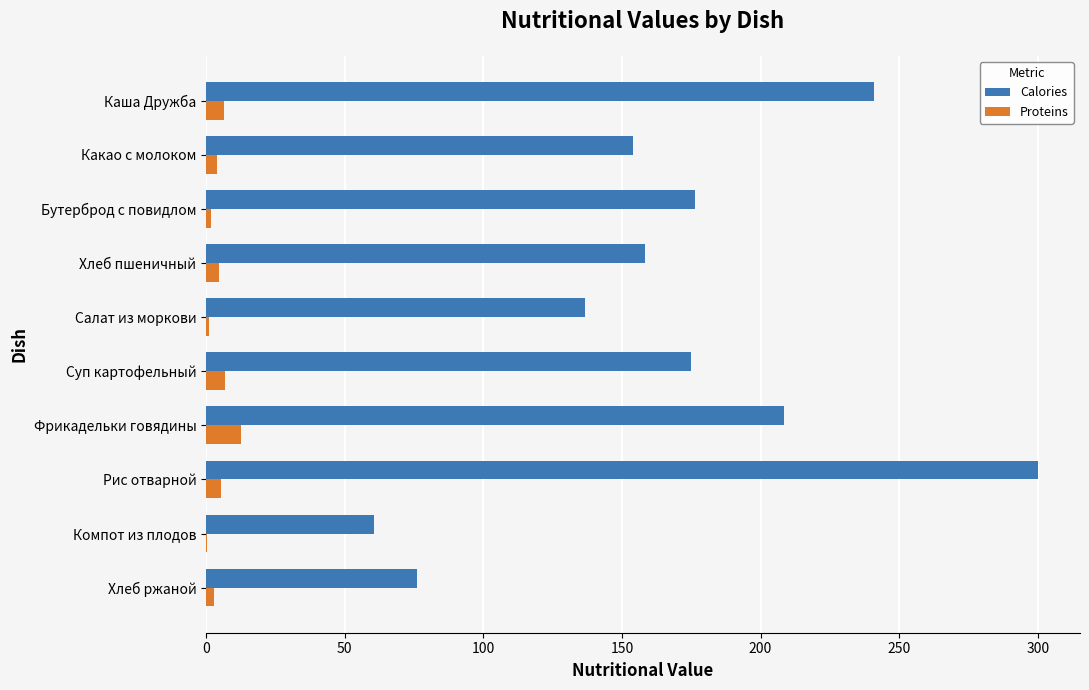

What is the highest value of the Calories series?

300.2